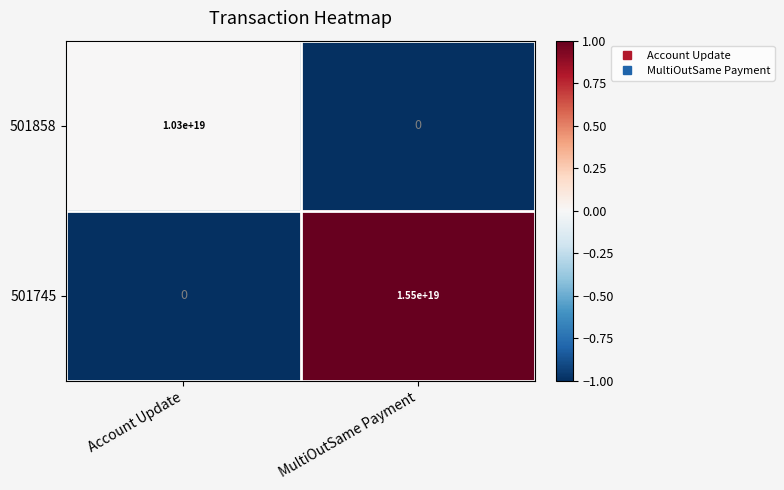

Which series has the largest total across all categories?

501745